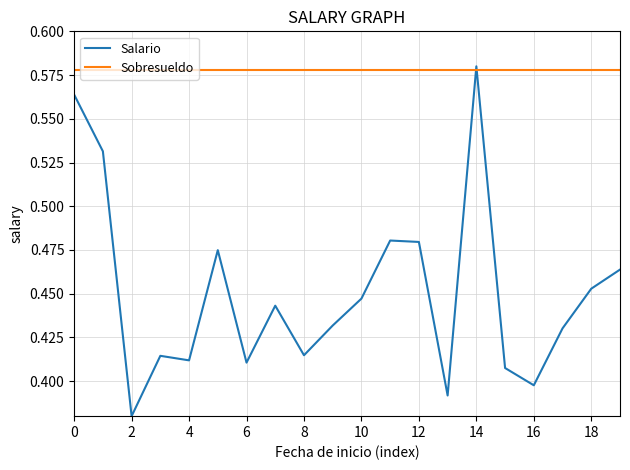

List the series in order of their overall mean, lowest first.

Salario, Sobresueldo